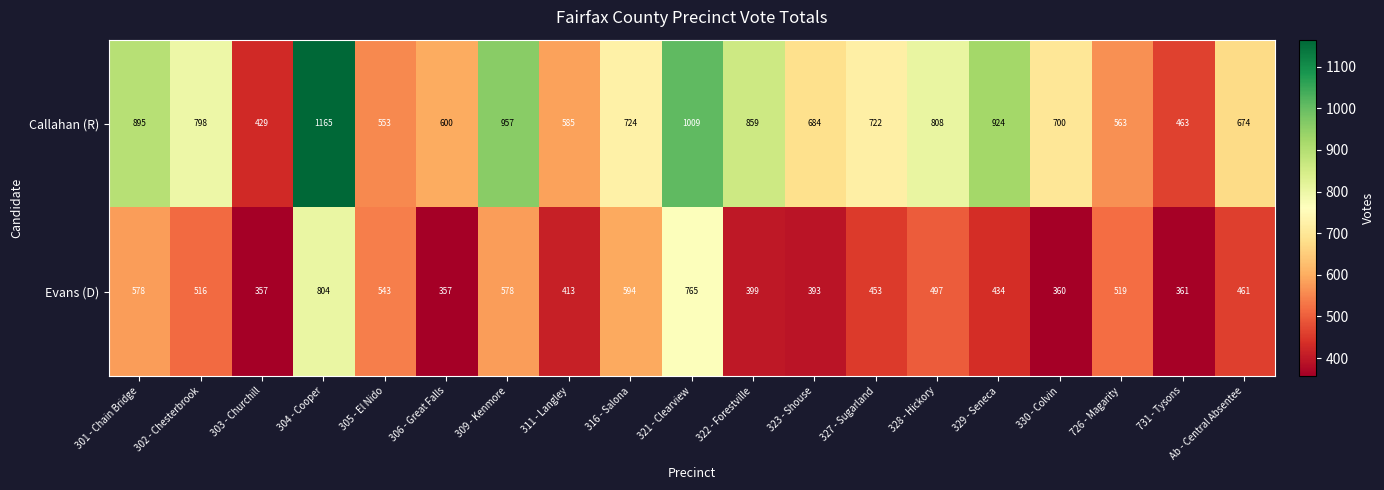

Rank the series by their average value, from lowest to highest.

Evans (D), Callahan (R)